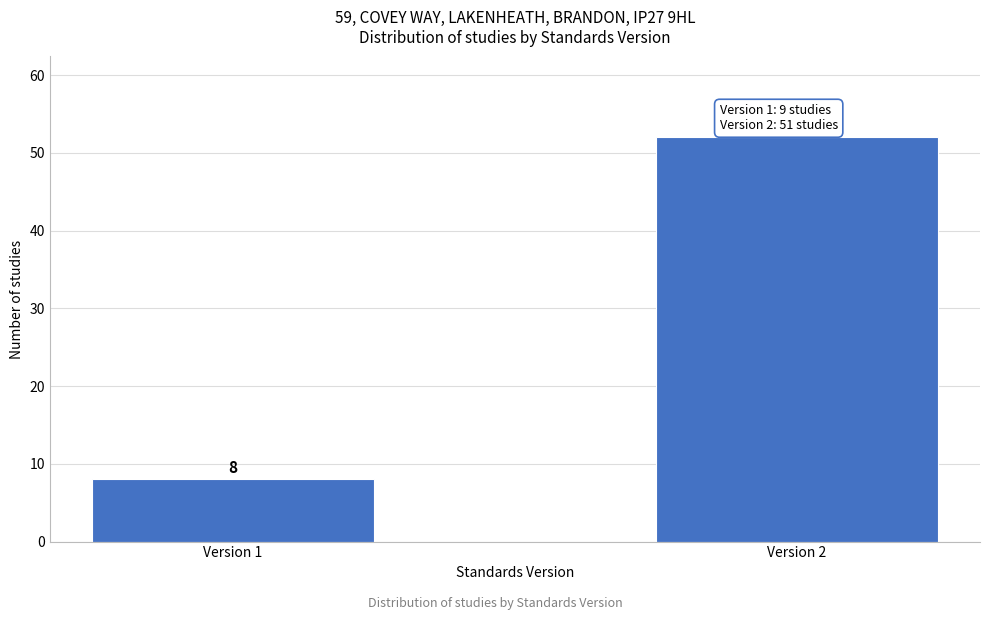

Reading right to left, transcribe all the data shown in this chart.

Version 2=52	Version 1=8